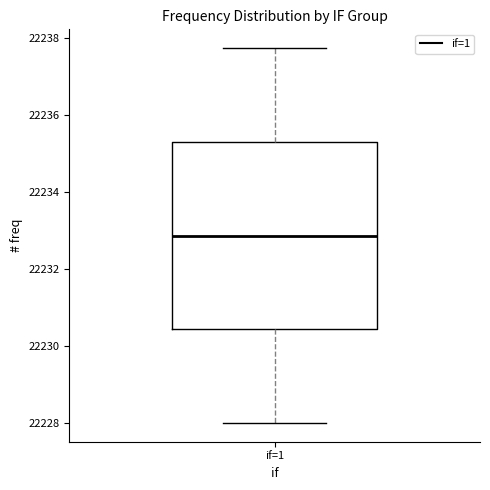

Read this box plot against the y-axis: the position of the median line, the range covered by the box, and the ends of both whiskers. The values are not printed on the chart, so give them approximately, as read against the axis.

median 22232.8, box 22230.4 to 22235.4, whiskers 22228.0 to 22237.8